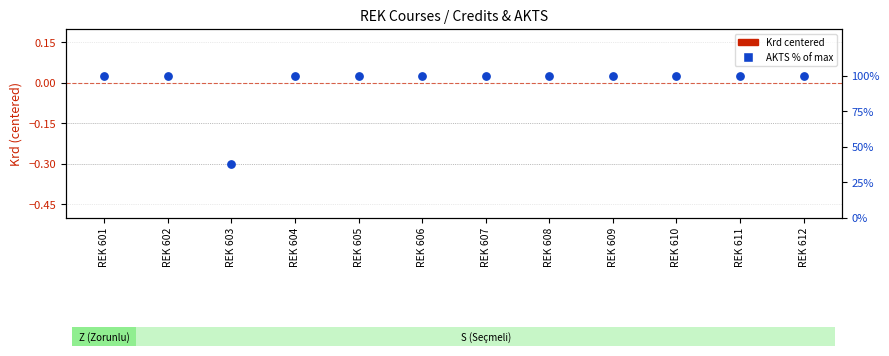

Which series has the largest total across all categories?

AKTS % of max